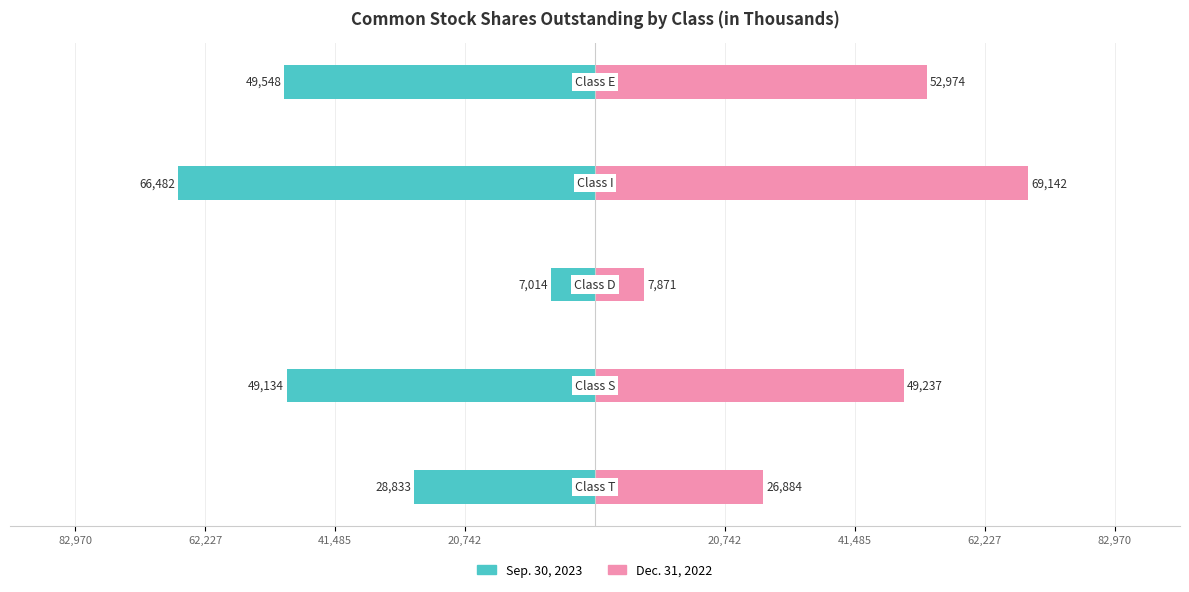

Rank the series at 20,742 from highest to lowest value.

Dec. 31, 2022, Sep. 30, 2023